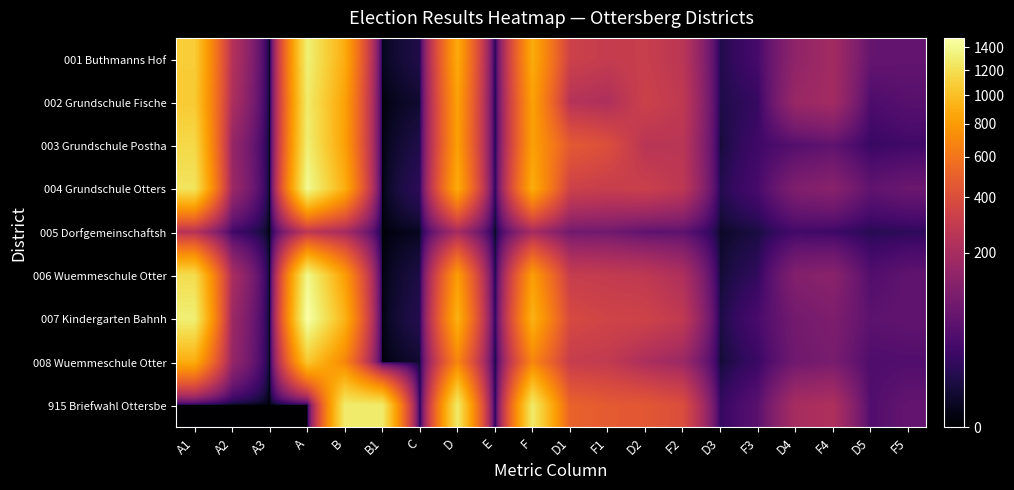

What is the spread (max minus min) of values at D?

1093